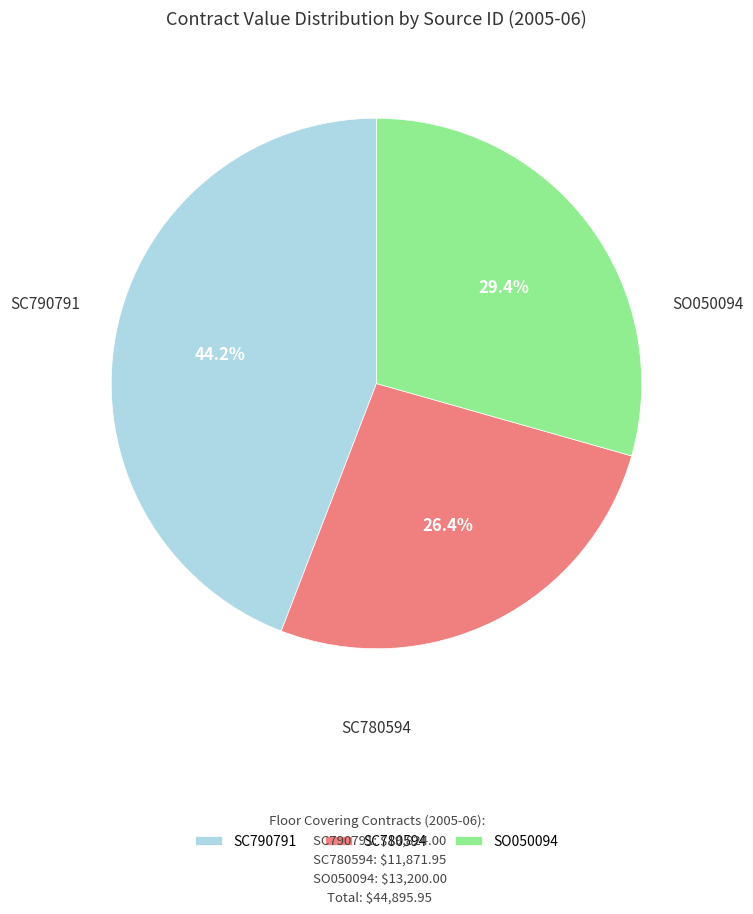

How many segments does this pie chart have?

3